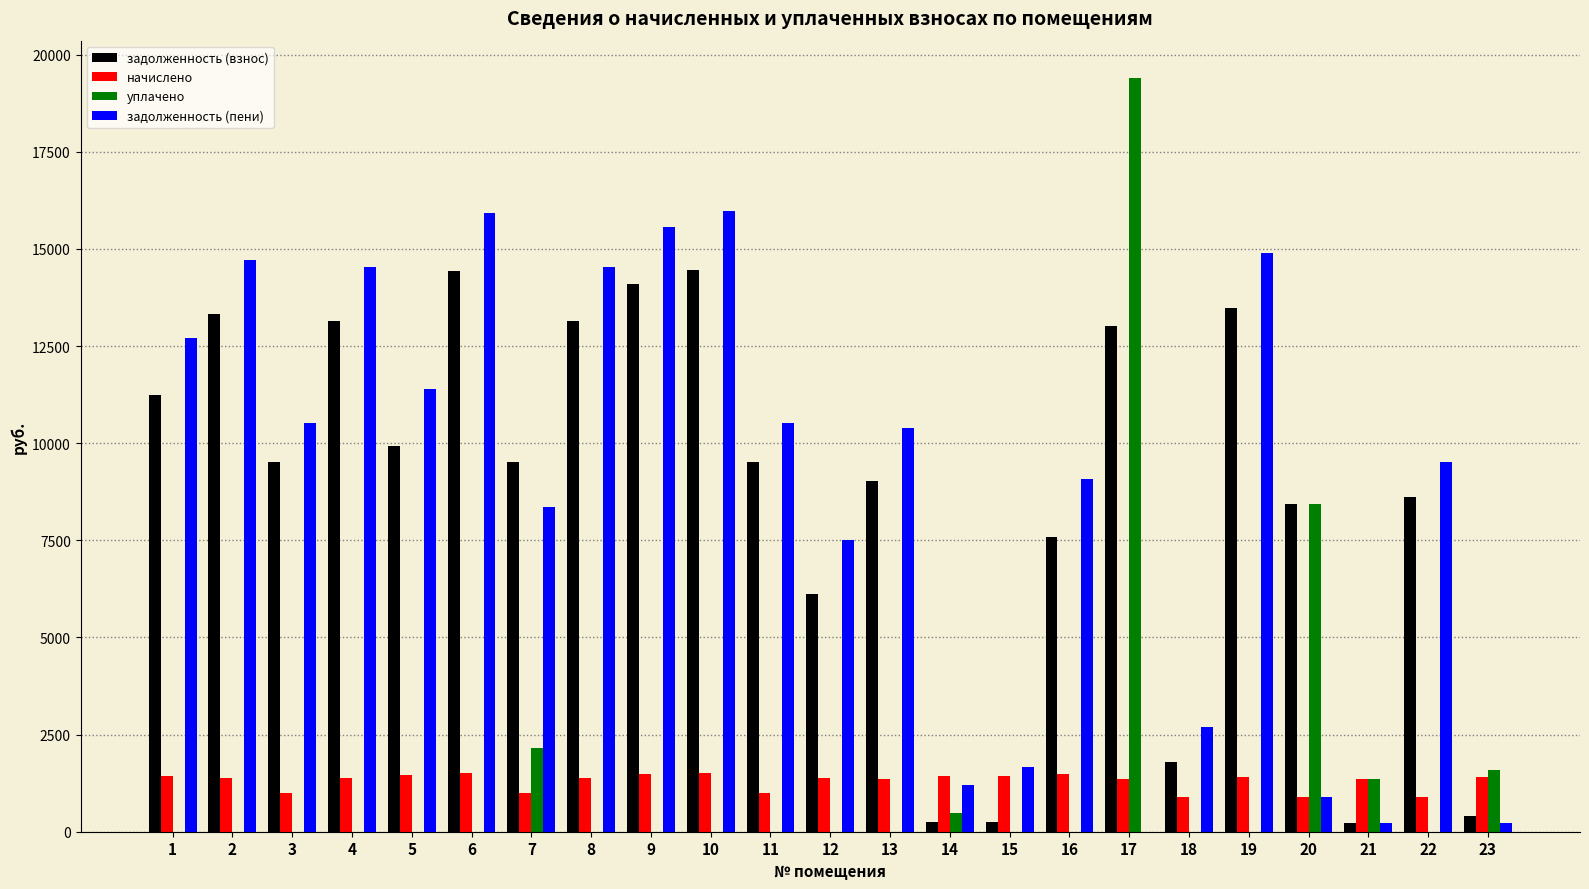

At which label does начислено first exceed 1391?

1